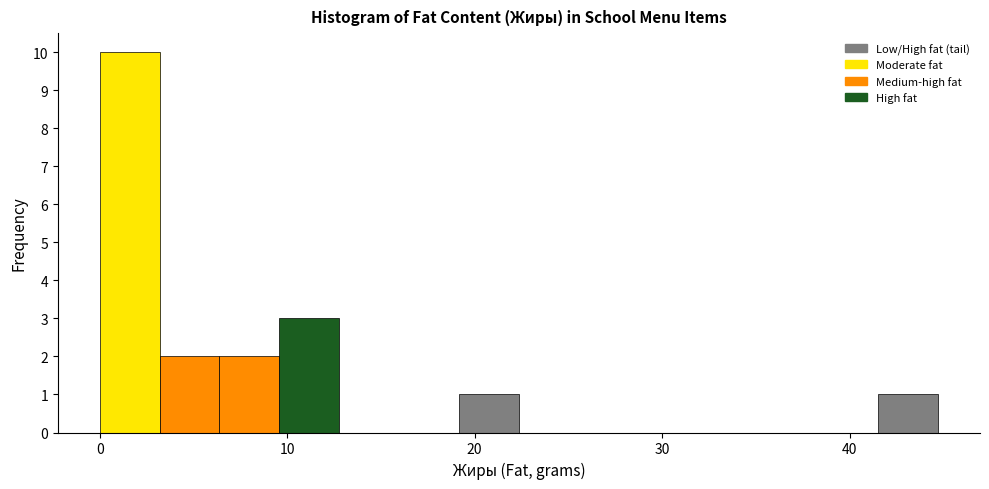

Read against the x-axis, roughly where is the centre of the tallest bar?

2